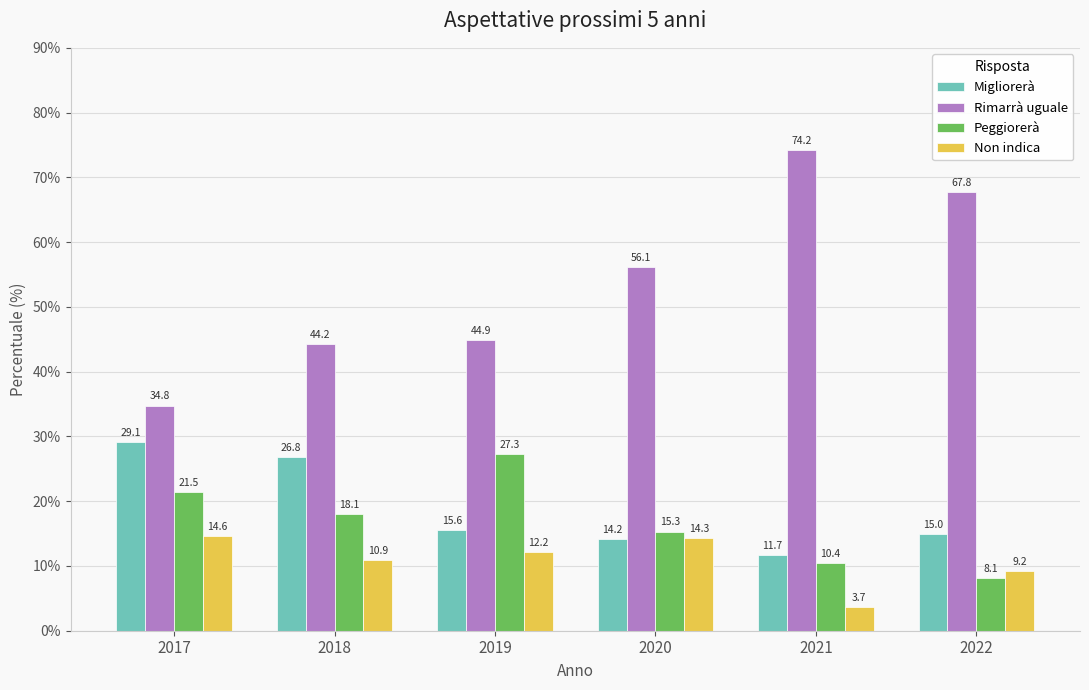

Which series changed the most between 2017 and 2018?

Rimarrà uguale